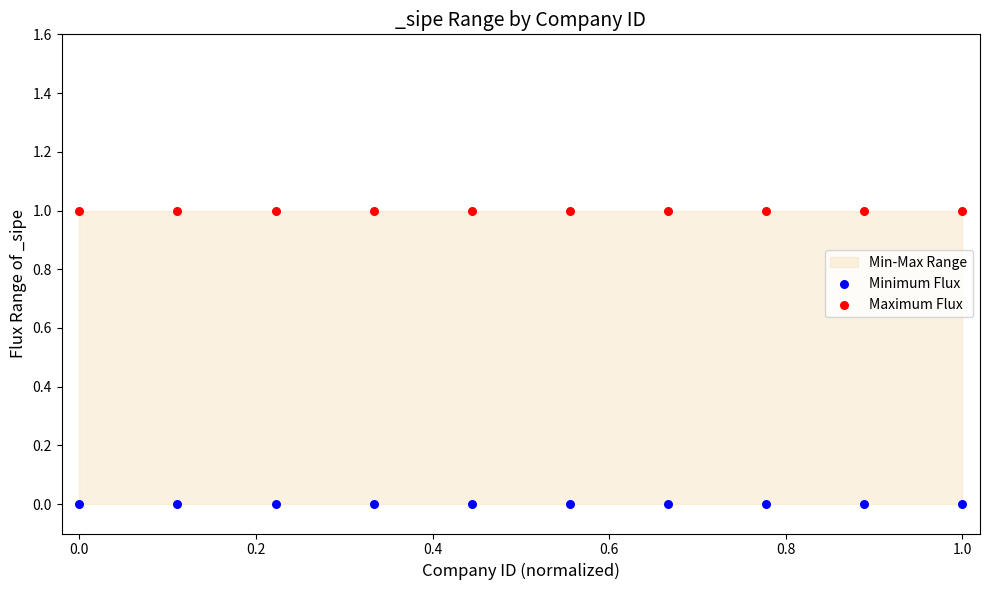

Which series reaches the minimum Y coordinate?

Minimum Flux